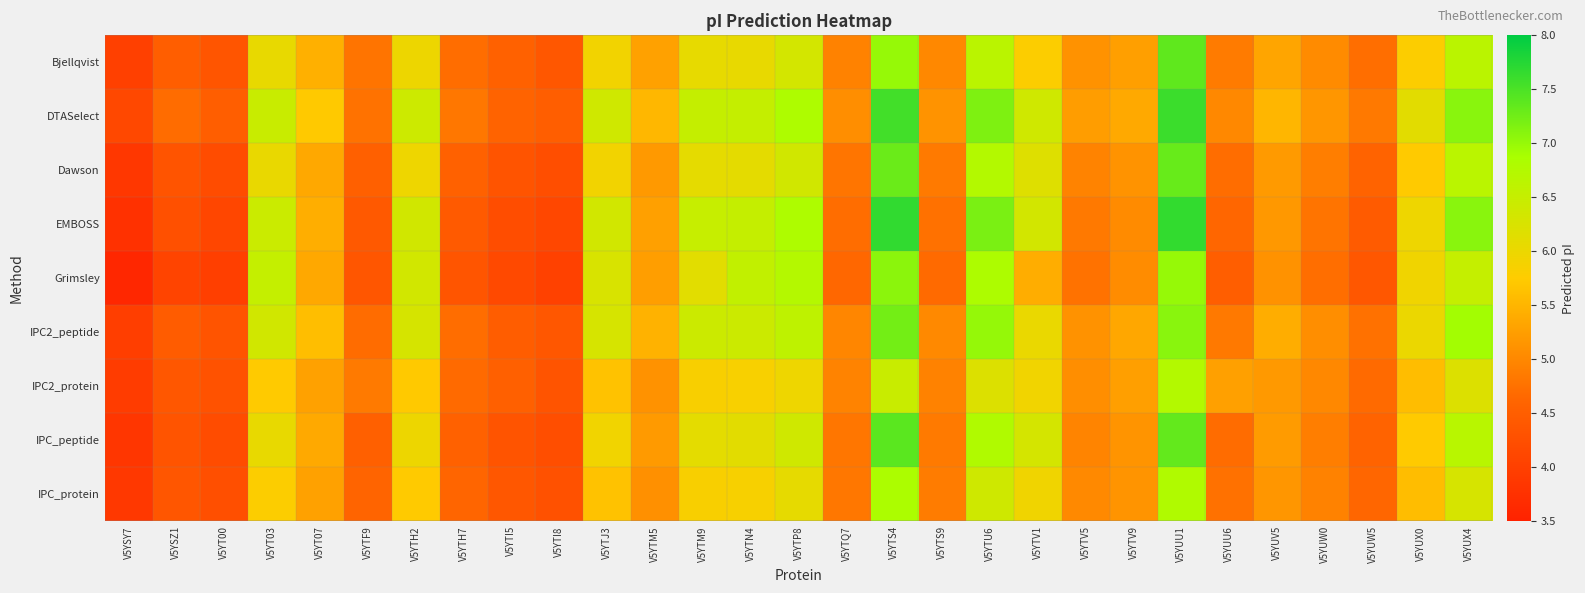

Reading left to right, what are all the values shown in this chart?

Bjellqvist: V5YSY7=4.0	V5YSZ1=4.5	V5YT00=4.4	V5YT03=6.0	V5YT07=5.4	V5YTF9=4.8	V5YTH2=6.0	V5YTH7=4.7	V5YTI5=4.5	V5YTI8=4.4	V5YTJ3=5.9	V5YTM5=5.3	V5YTM9=6.1	V5YTN4=6.0	V5YTP8=6.3	V5YTQ7=4.9	V5YTS4=7.0	V5YTS9=5.0	V5YTU6=6.6	V5YTV1=5.8	V5YTV5=5.1	V5YTV9=5.3	V5YUU1=7.4	V5YUU6=4.9	V5YUV5=5.3	V5YUW0=5.0	V5YUW5=4.7	V5YUX0=5.8	V5YUX4=6.6
DTASelect: V5YSY7=4.1	V5YSZ1=4.7	V5YT00=4.5	V5YT03=6.5	V5YT07=5.7	V5YTF9=4.8	V5YTH2=6.4	V5YTH7=4.8	V5YTI5=4.6	V5YTI8=4.5	V5YTJ3=6.4	V5YTM5=5.5	V5YTM9=6.5	V5YTN4=6.5	V5YTP8=6.8	V5YTQ7=5.1	V5YTS4=7.6	V5YTS9=5.1	V5YTU6=7.2	V5YTV1=6.4	V5YTV5=5.2	V5YTV9=5.4	V5YUU1=7.6	V5YUU6=5.0	V5YUV5=5.5	V5YUW0=5.2	V5YUW5=4.8	V5YUX0=6.1	V5YUX4=7.1
Dawson: V5YSY7=3.9	V5YSZ1=4.3	V5YT00=4.2	V5YT03=6.0	V5YT07=5.4	V5YTF9=4.5	V5YTH2=6.0	V5YTH7=4.6	V5YTI5=4.3	V5YTI8=4.2	V5YTJ3=5.9	V5YTM5=5.2	V5YTM9=6.1	V5YTN4=6.1	V5YTP8=6.4	V5YTQ7=4.8	V5YTS4=7.3	V5YTS9=4.9	V5YTU6=6.8	V5YTV1=6.2	V5YTV5=5.0	V5YTV9=5.1	V5YUU1=7.3	V5YUU6=4.7	V5YUV5=5.2	V5YUW0=4.9	V5YUW5=4.6	V5YUX0=5.7	V5YUX4=6.7
EMBOSS: V5YSY7=3.8	V5YSZ1=4.3	V5YT00=4.1	V5YT03=6.4	V5YT07=5.4	V5YTF9=4.4	V5YTH2=6.4	V5YTH7=4.4	V5YTI5=4.2	V5YTI8=4.1	V5YTJ3=6.4	V5YTM5=5.3	V5YTM9=6.5	V5YTN4=6.5	V5YTP8=6.8	V5YTQ7=4.7	V5YTS4=7.7	V5YTS9=4.7	V5YTU6=7.2	V5YTV1=6.3	V5YTV5=4.8	V5YTV9=5.0	V5YUU1=7.7	V5YUU6=4.6	V5YUV5=5.2	V5YUW0=4.8	V5YUW5=4.5	V5YUX0=6.0	V5YUX4=7.1
Grimsley: V5YSY7=3.6	V5YSZ1=4.1	V5YT00=4.0	V5YT03=6.5	V5YT07=5.4	V5YTF9=4.4	V5YTH2=6.4	V5YTH7=4.4	V5YTI5=4.2	V5YTI8=4.0	V5YTJ3=6.3	V5YTM5=5.2	V5YTM9=6.1	V5YTN4=6.6	V5YTP8=6.7	V5YTQ7=4.6	V5YTS4=7.1	V5YTS9=4.7	V5YTU6=6.8	V5YTV1=5.4	V5YTV5=4.8	V5YTV9=5.1	V5YUU1=7.0	V5YUU6=4.5	V5YUV5=5.1	V5YUW0=4.7	V5YUW5=4.4	V5YUX0=5.9	V5YUX4=6.5
IPC2_peptide: V5YSY7=4.0	V5YSZ1=4.5	V5YT00=4.3	V5YT03=6.4	V5YT07=5.6	V5YTF9=4.7	V5YTH2=6.3	V5YTH7=4.7	V5YTI5=4.5	V5YTI8=4.4	V5YTJ3=6.3	V5YTM5=5.5	V5YTM9=6.4	V5YTN4=6.4	V5YTP8=6.6	V5YTQ7=5.0	V5YTS4=7.2	V5YTS9=5.0	V5YTU6=7.0	V5YTV1=6.0	V5YTV5=5.1	V5YTV9=5.3	V5YUU1=7.1	V5YUU6=4.8	V5YUV5=5.4	V5YUW0=5.1	V5YUW5=4.7	V5YUX0=6.0	V5YUX4=6.9
IPC2_protein: V5YSY7=3.9	V5YSZ1=4.4	V5YT00=4.3	V5YT03=5.7	V5YT07=5.3	V5YTF9=4.9	V5YTH2=5.7	V5YTH7=4.7	V5YTI5=4.5	V5YTI8=4.3	V5YTJ3=5.6	V5YTM5=5.1	V5YTM9=5.8	V5YTN4=5.8	V5YTP8=6.0	V5YTQ7=5.0	V5YTS4=6.5	V5YTS9=4.9	V5YTU6=6.2	V5YTV1=5.9	V5YTV5=5.1	V5YTV9=5.3	V5YUU1=6.8	V5YUU6=5.3	V5YUV5=5.2	V5YUW0=5.0	V5YUW5=4.7	V5YUX0=5.6	V5YUX4=6.2
IPC_peptide: V5YSY7=3.8	V5YSZ1=4.3	V5YT00=4.2	V5YT03=6.0	V5YT07=5.4	V5YTF9=4.5	V5YTH2=6.0	V5YTH7=4.6	V5YTI5=4.3	V5YTI8=4.2	V5YTJ3=5.9	V5YTM5=5.2	V5YTM9=6.1	V5YTN4=6.1	V5YTP8=6.4	V5YTQ7=4.8	V5YTS4=7.4	V5YTS9=4.9	V5YTU6=6.8	V5YTV1=6.3	V5YTV5=5.0	V5YTV9=5.1	V5YUU1=7.3	V5YUU6=4.7	V5YUV5=5.2	V5YUW0=4.9	V5YUW5=4.6	V5YUX0=5.7	V5YUX4=6.7
IPC_protein: V5YSY7=3.9	V5YSZ1=4.4	V5YT00=4.3	V5YT03=5.8	V5YT07=5.3	V5YTF9=4.6	V5YTH2=5.7	V5YTH7=4.6	V5YTI5=4.4	V5YTI8=4.3	V5YTJ3=5.7	V5YTM5=5.1	V5YTM9=5.8	V5YTN4=5.9	V5YTP8=6.1	V5YTQ7=4.8	V5YTS4=6.8	V5YTS9=4.9	V5YTU6=6.4	V5YTV1=5.9	V5YTV5=5.0	V5YTV9=5.1	V5YUU1=6.8	V5YUU6=4.7	V5YUV5=5.2	V5YUW0=4.9	V5YUW5=4.6	V5YUX0=5.6	V5YUX4=6.3